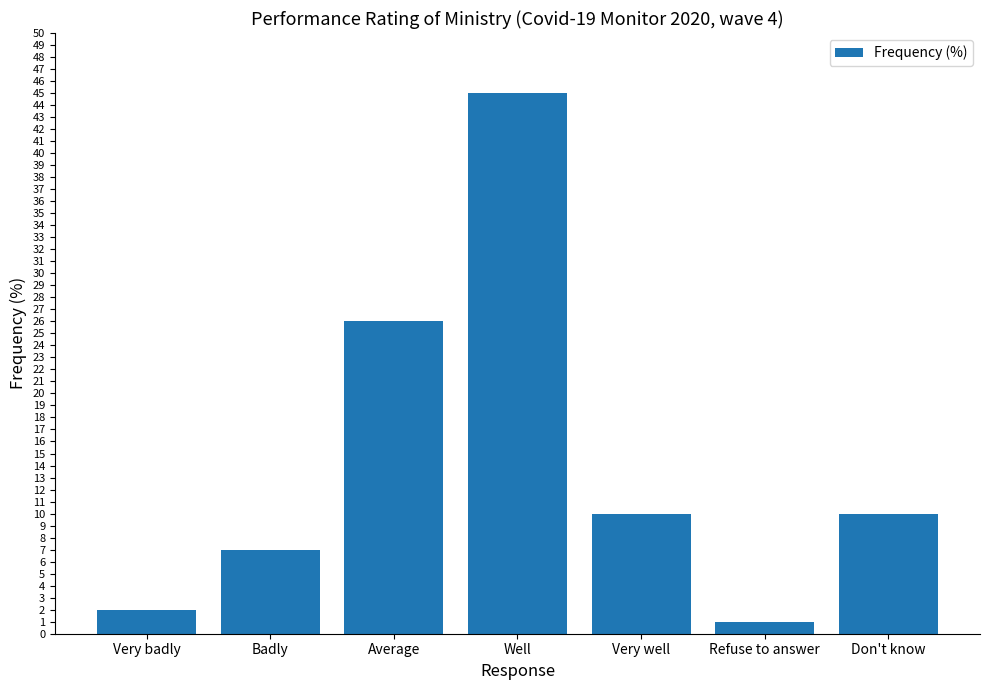

What is the label of the 7th bar from the left?

Don't know